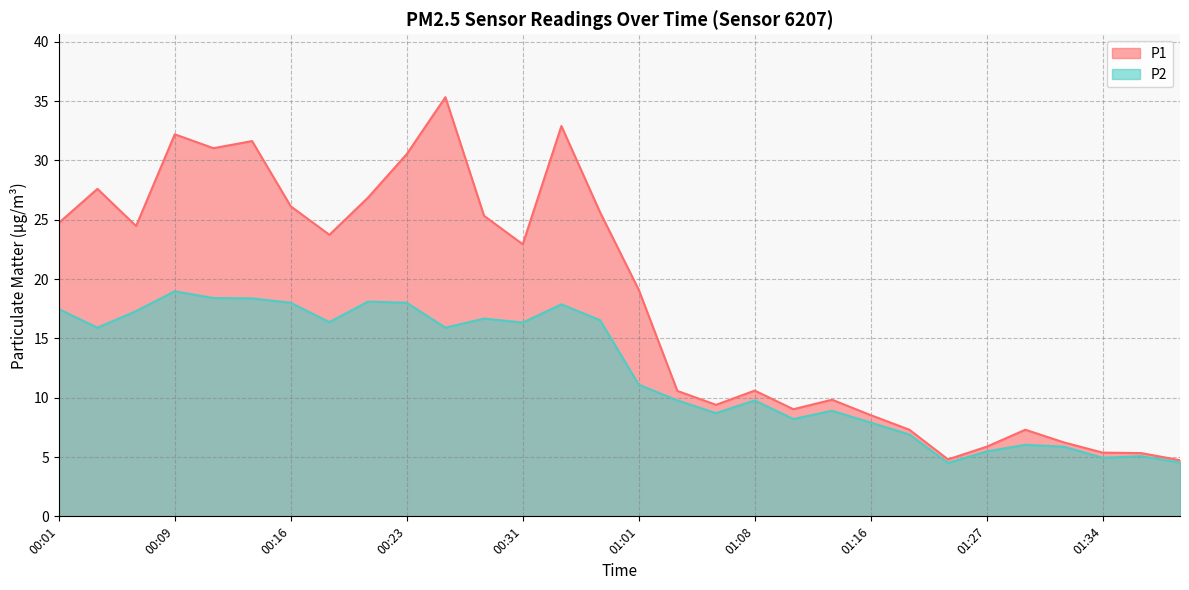

Reading left to right, transcribe all the data shown in this chart.

P1: 24.7	27.6	24.5	32.2	31.0	31.6	26.1	23.7	26.9	30.5	35.3	25.3	22.9	32.9	25.6	19.1	10.6	9.4	10.6	9.0	9.8	8.5	7.3	4.8	5.9	7.3	6.2	5.4	5.3	4.7
P2: 17.5	15.9	17.3	19.0	18.4	18.4	18.0	16.4	18.1	18.0	15.9	16.7	16.3	17.9	16.5	11.1	9.8	8.7	9.8	8.2	8.9	7.9	6.9	4.5	5.5	6.0	5.9	4.9	5.1	4.5